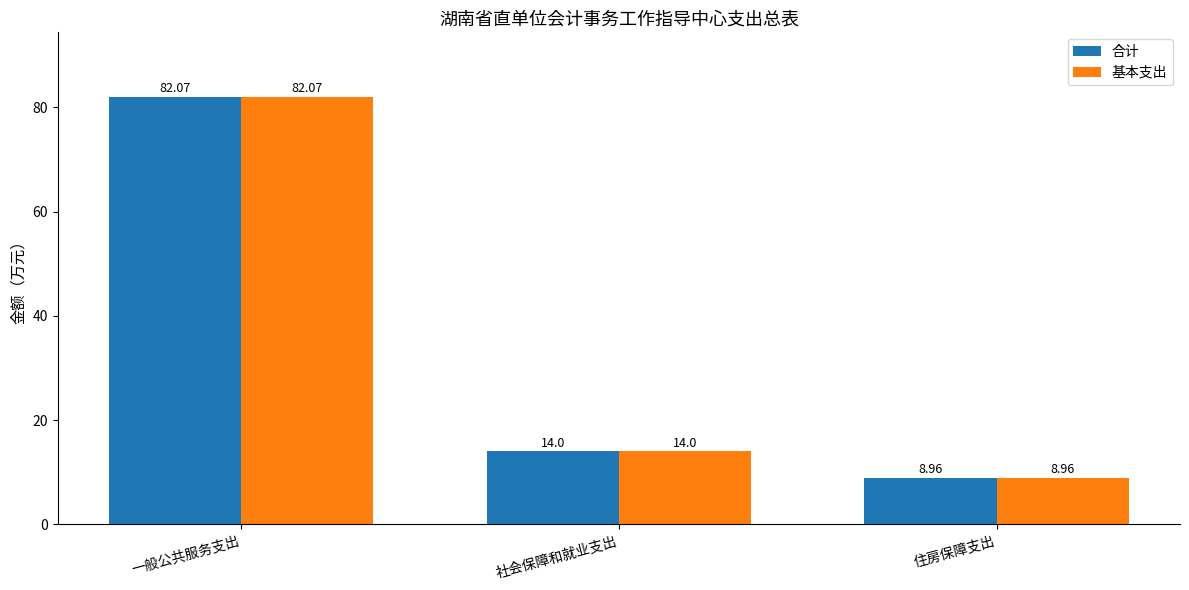

The value of 基本支出 at 社会保障和就业支出 is 14.0. True or false?

True